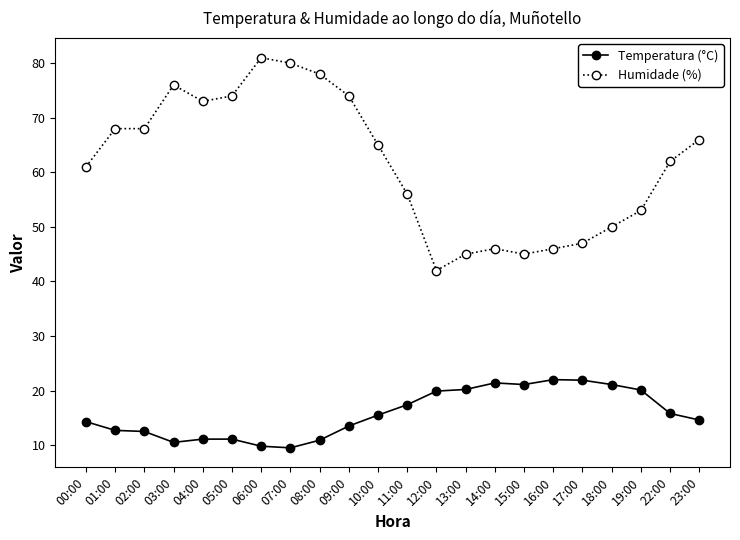

True or false: Humidade (%) and Temperatura (°C) intersect in this chart.

False